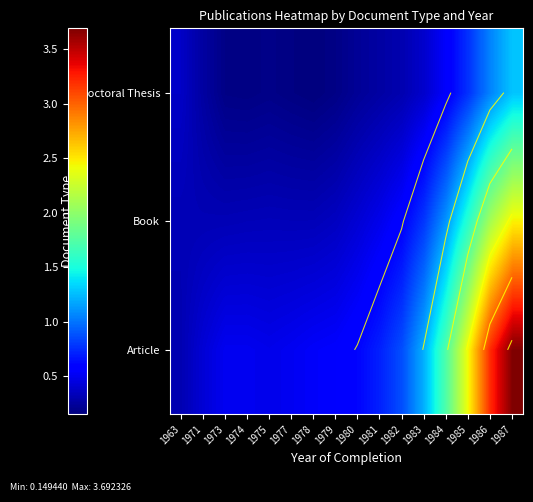

What is the spread (max minus min) of values at 1987?

2.4